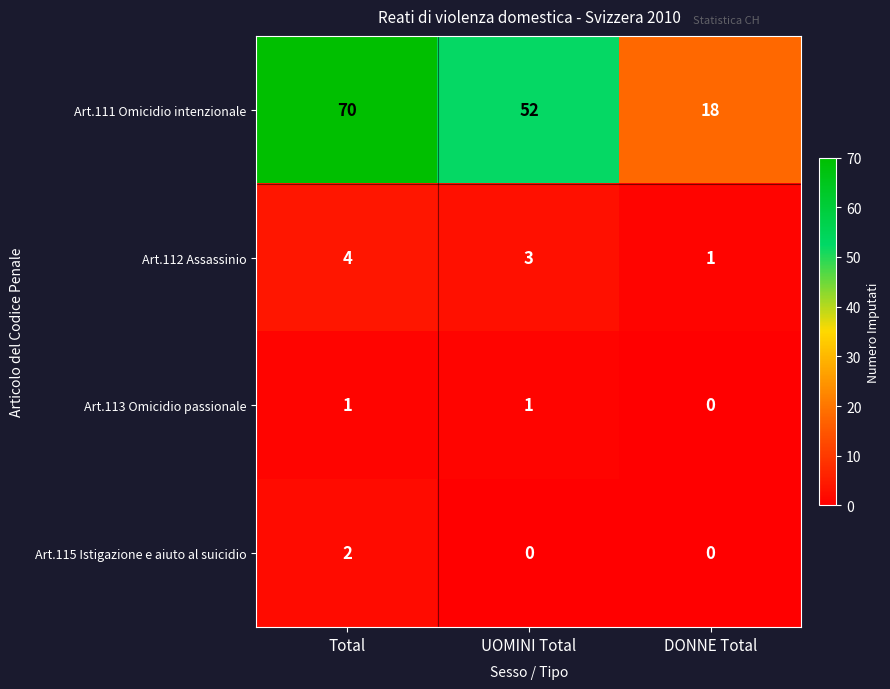

Which series has the largest range (max minus min)?

Art.111 Omicidio intenzionale